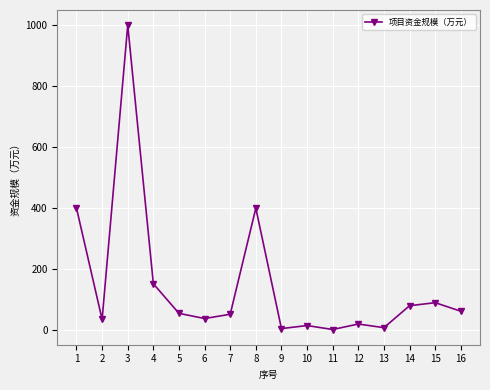

What is the approximate value at 6, to the nearest 10?

40